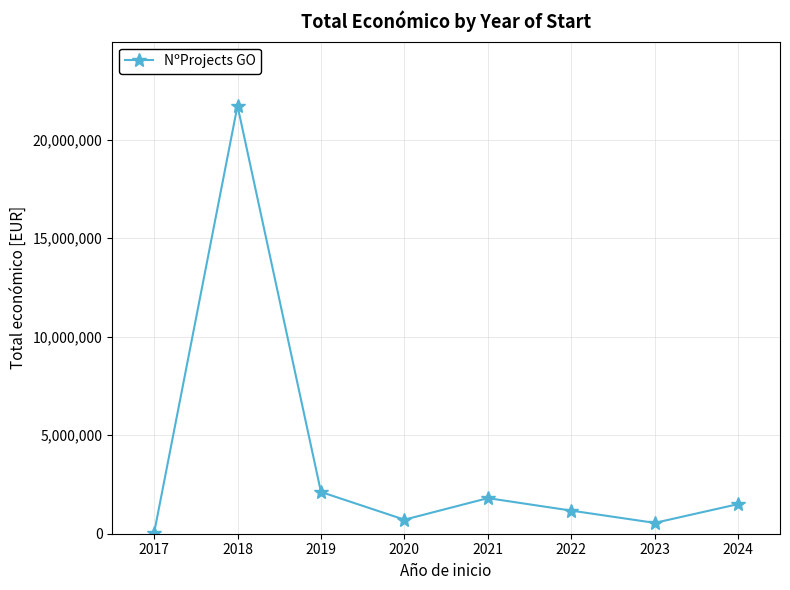

What is the smallest value displayed?

21416